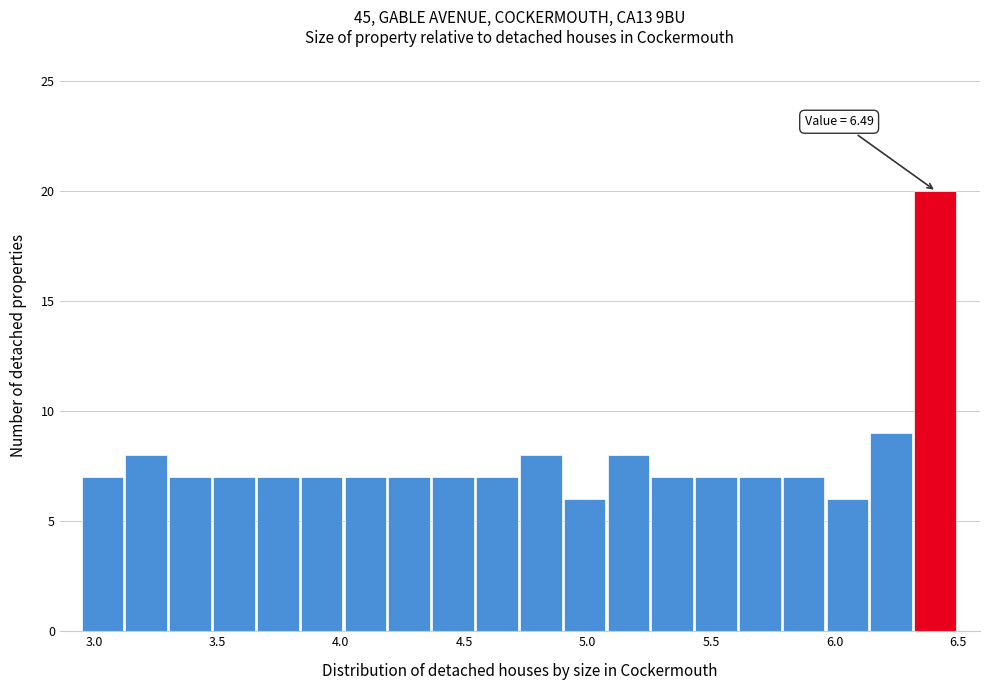

Around what value on the x-axis is the tallest bar? Give the approximate position of its centre, as read against the axis.

6.40